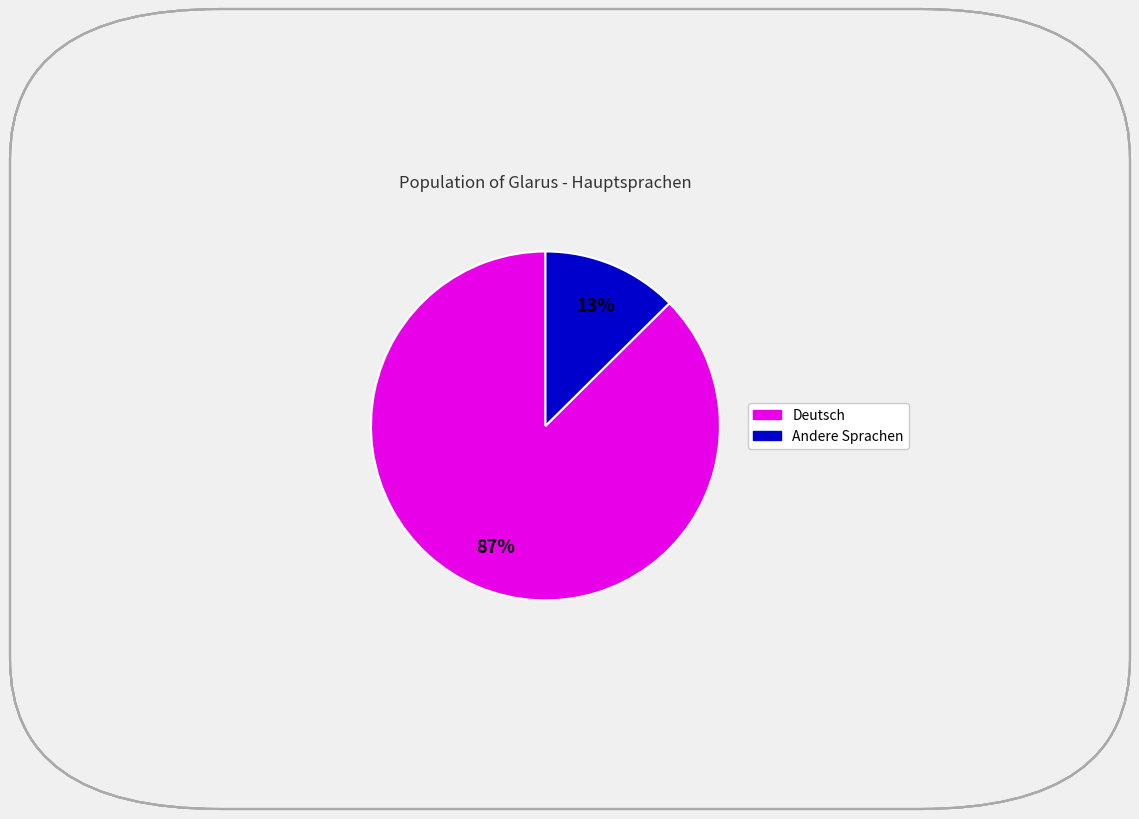

Is there a majority slice in this chart?

Yes